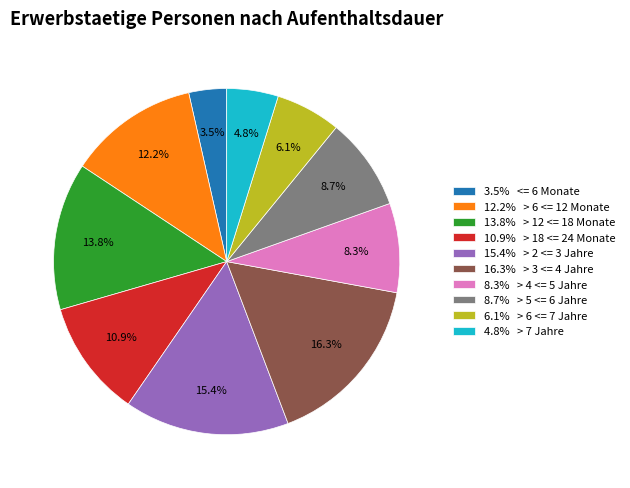

How many segments does this pie chart have?

10